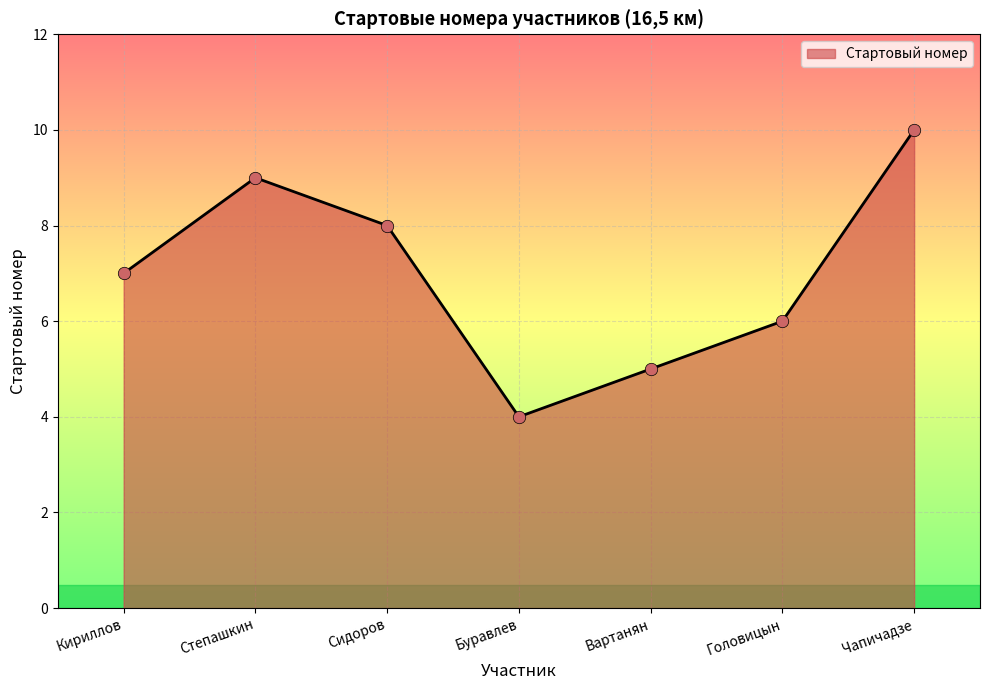

Which has a higher value, Вартанян or Головицын?

Головицын